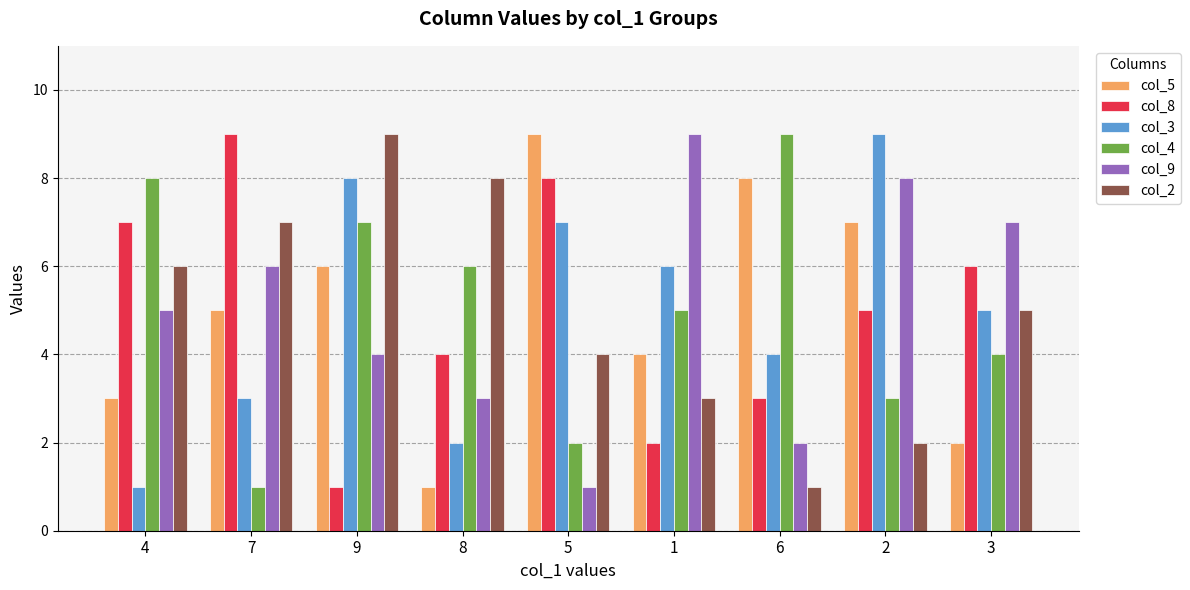

Does the chart contain any negative values?

No